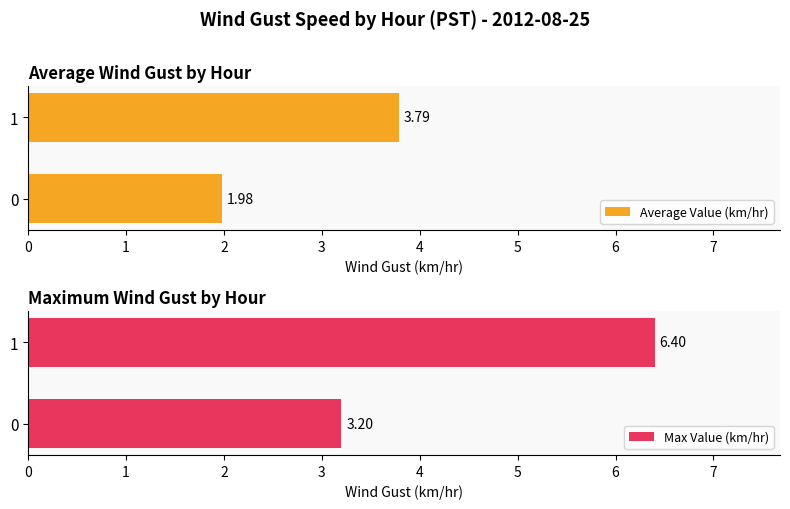

What is the difference between the Max Value (km/hr) values at 0 and 1?

3.2